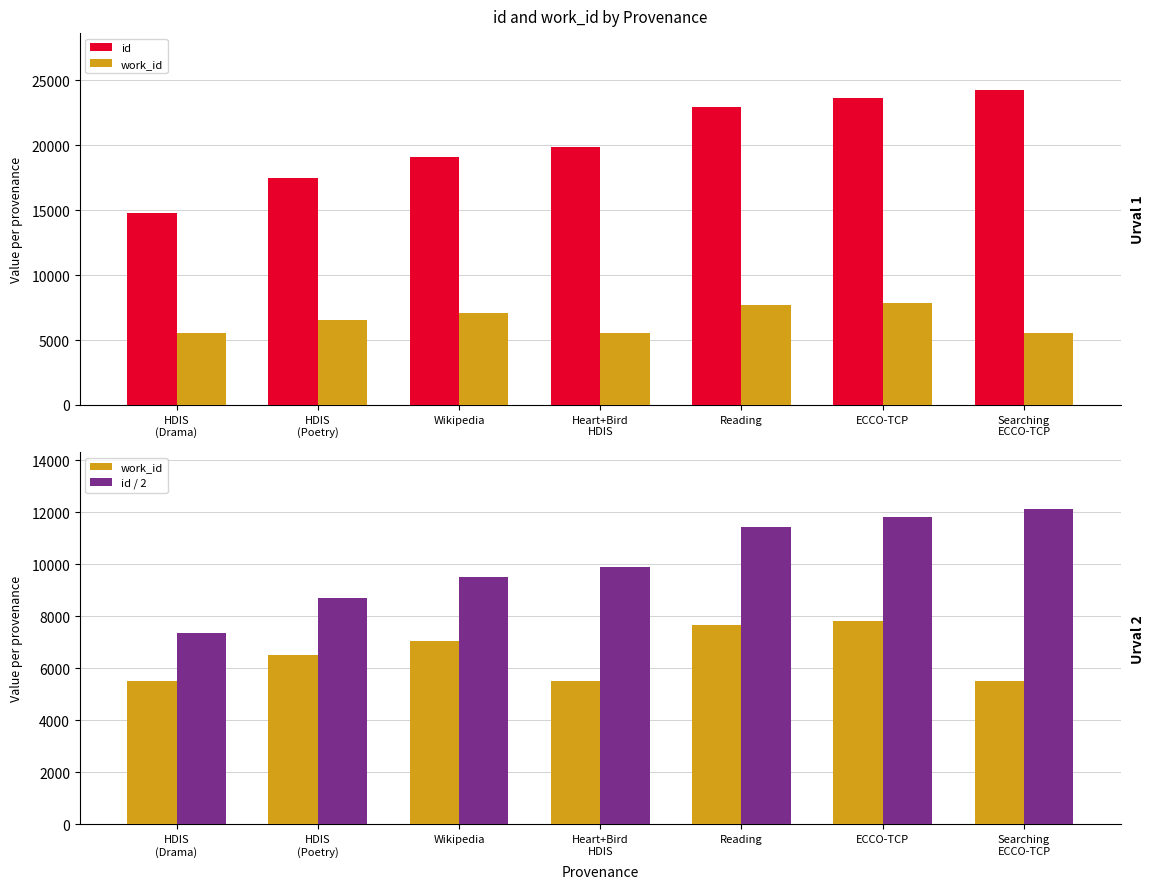

What are all the series names shown in the legend?

id, work_id, id / 2